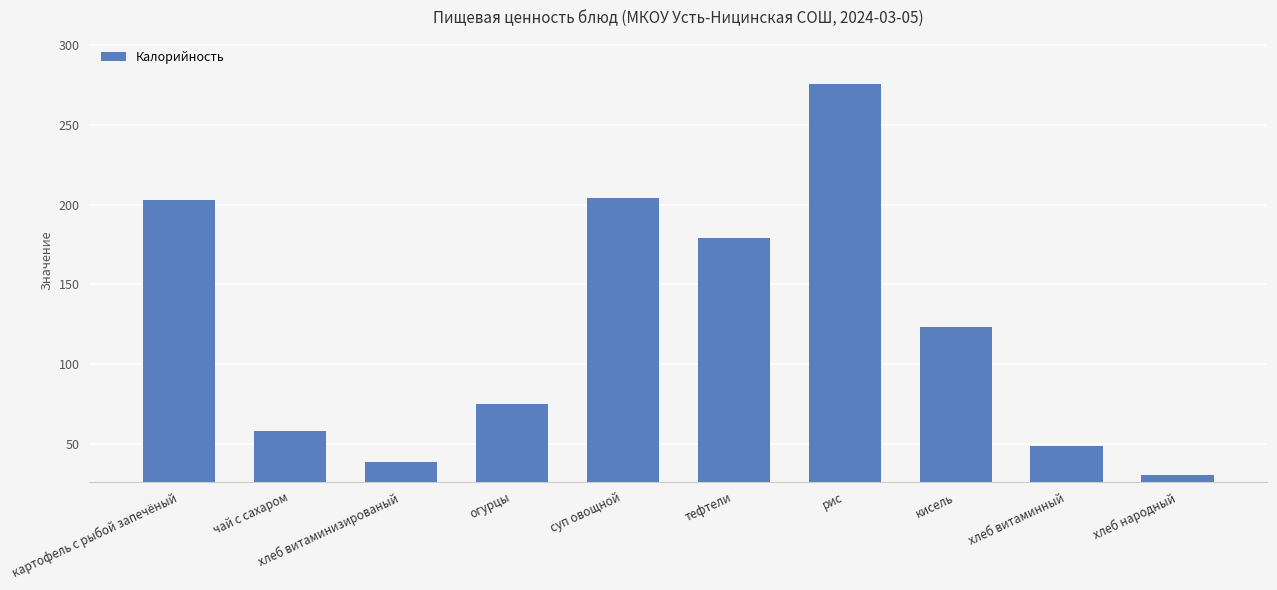

How many bars are there in total?

10